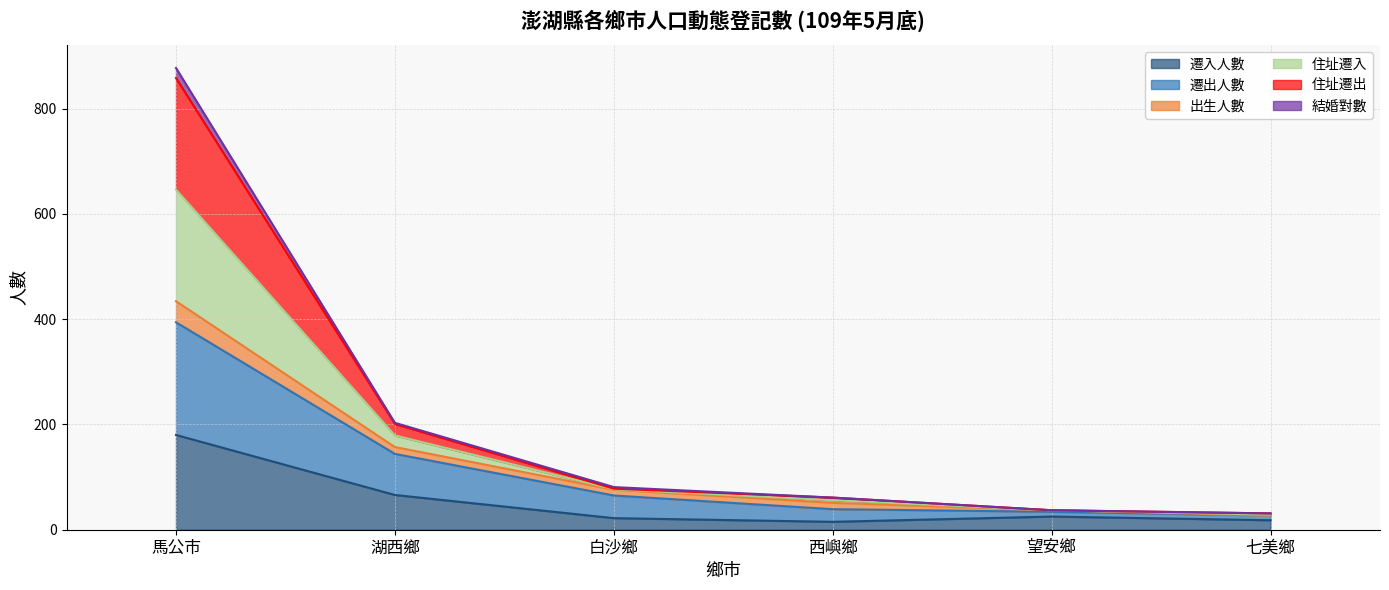

True or false: 遷出人數 has more than 1 points higher than both neighbors.

False